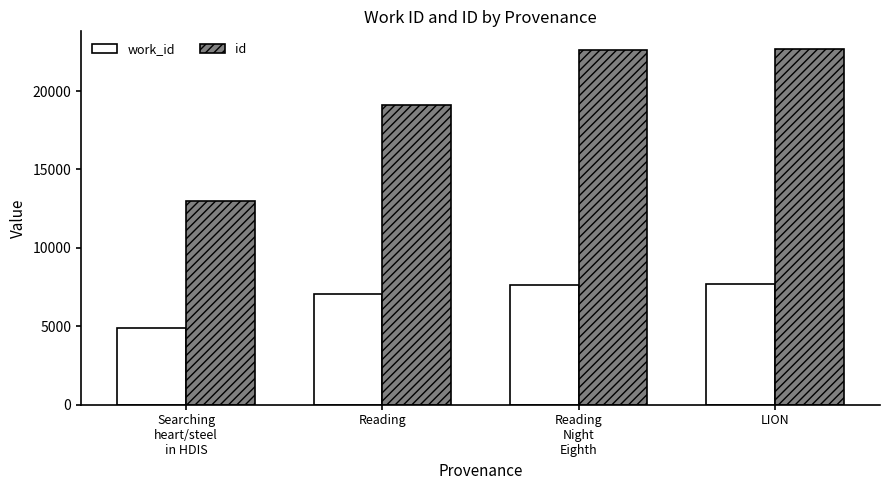

What position from the left is Reading
Night
Eighth?

3